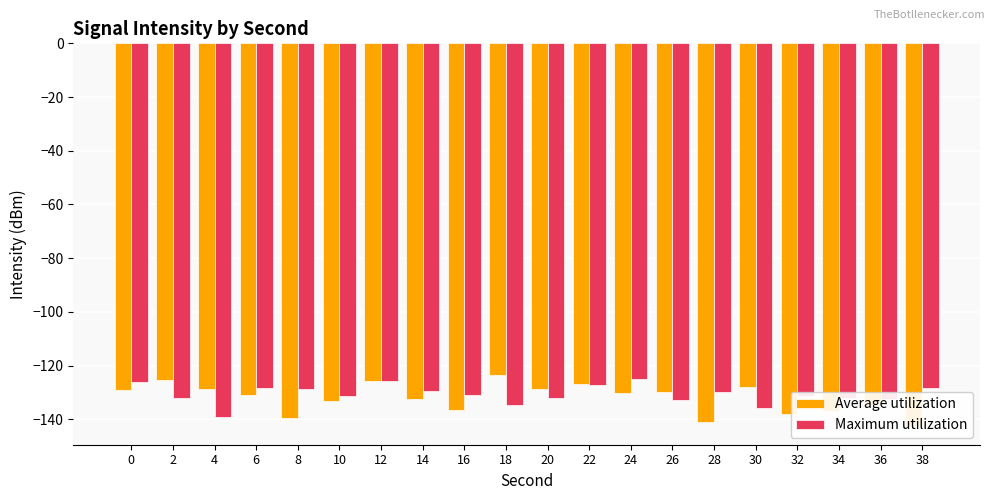

What is the average value of the Average utilization series?

-132.1